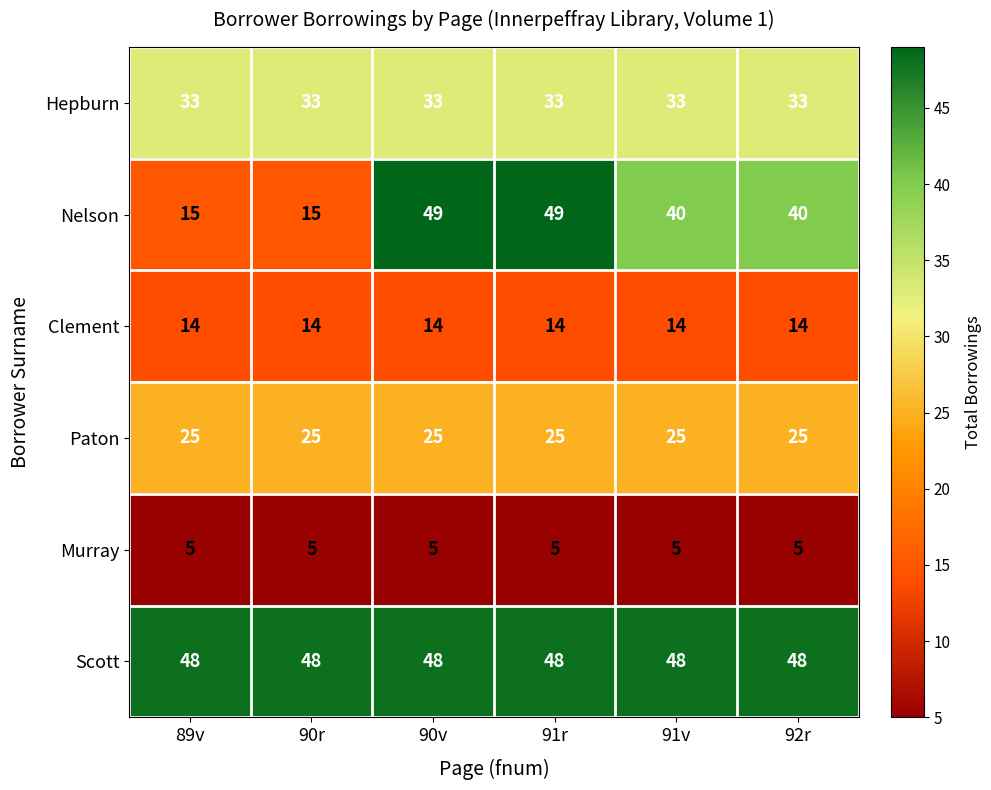

What is the total value across all series at 90r?

140